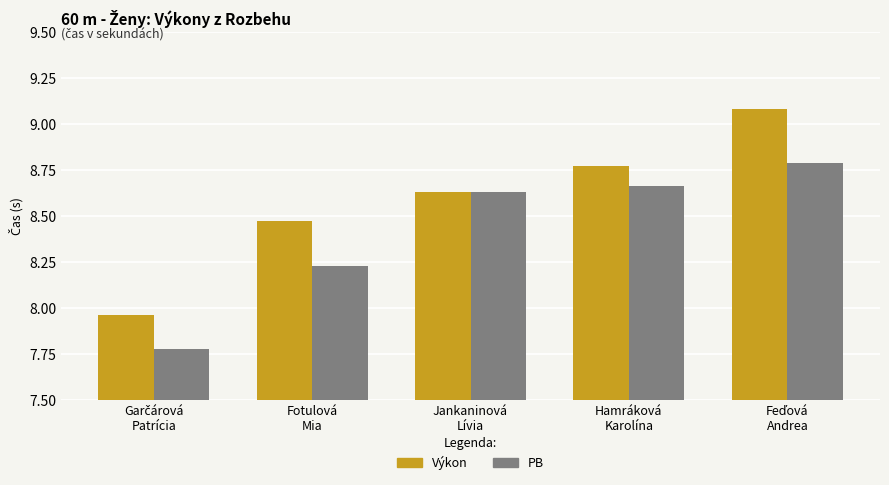

Which series has the largest range (max minus min)?

Výkon